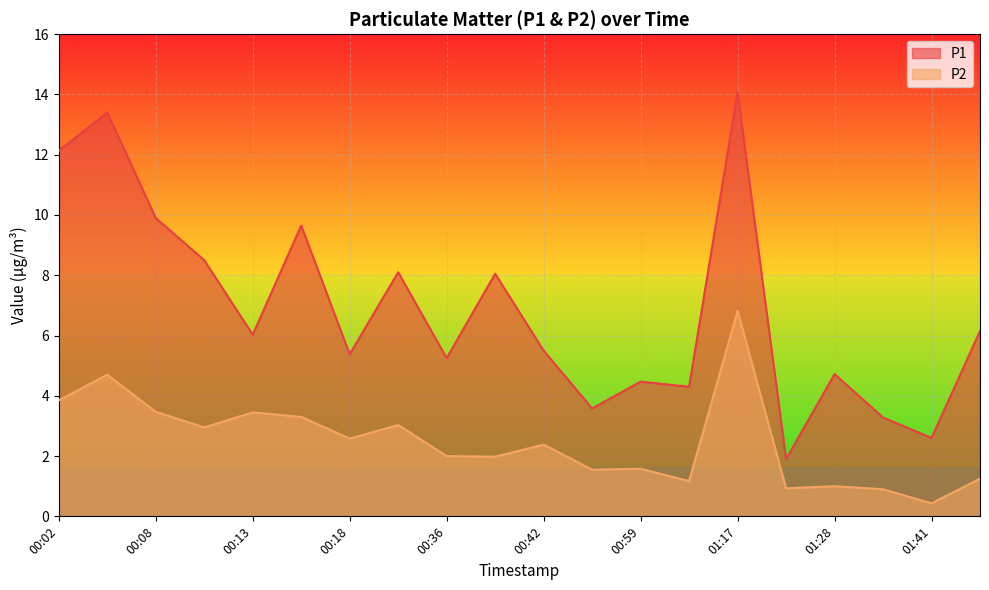

Which series changed the most between 00:08 and 01:28?

P1